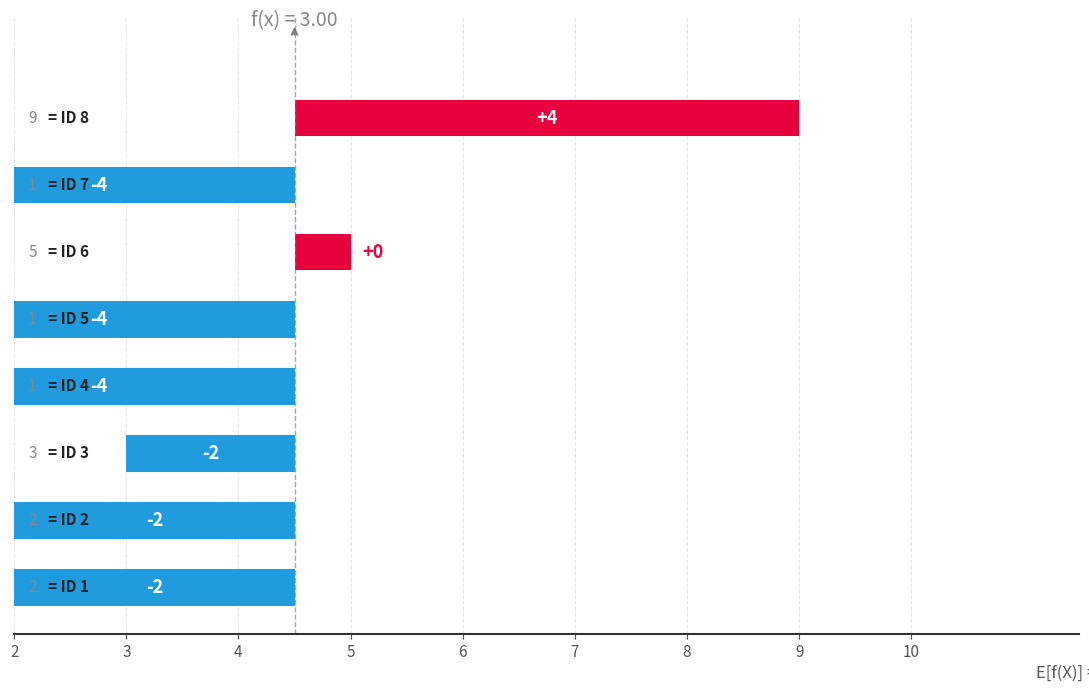

How many values are above zero?

2